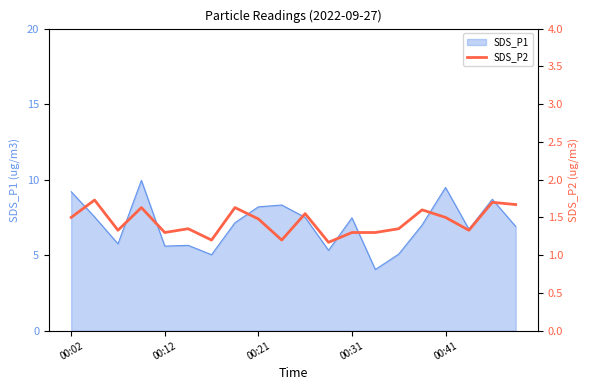

True or false: SDS_P1 has a value of 9.5 at 00:41.

True